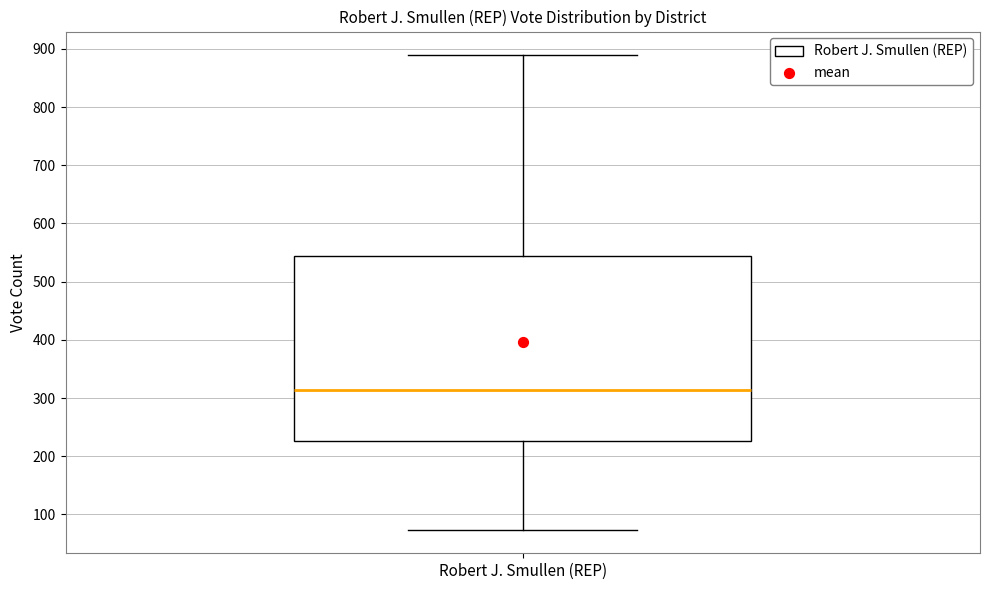

Transcribe this box plot: give where the median line is, the range the box spans, and where the two whiskers end, as read against the y-axis. The values are not printed on the chart, so give them approximately, as read against the axis.

median 310, box 230 to 540, whiskers 70 to 890